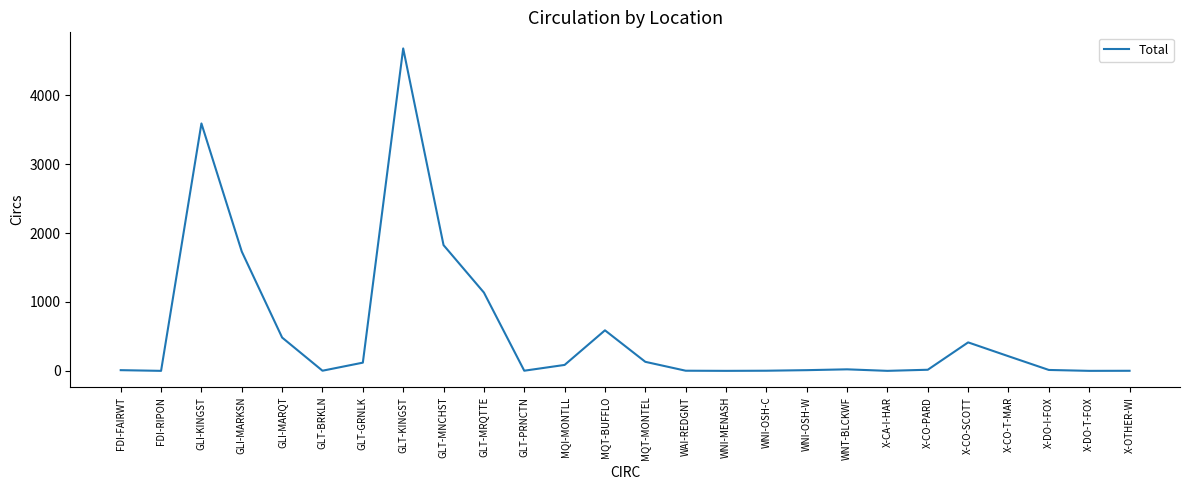

What value does the data have at MQT-BUFFLO?

589